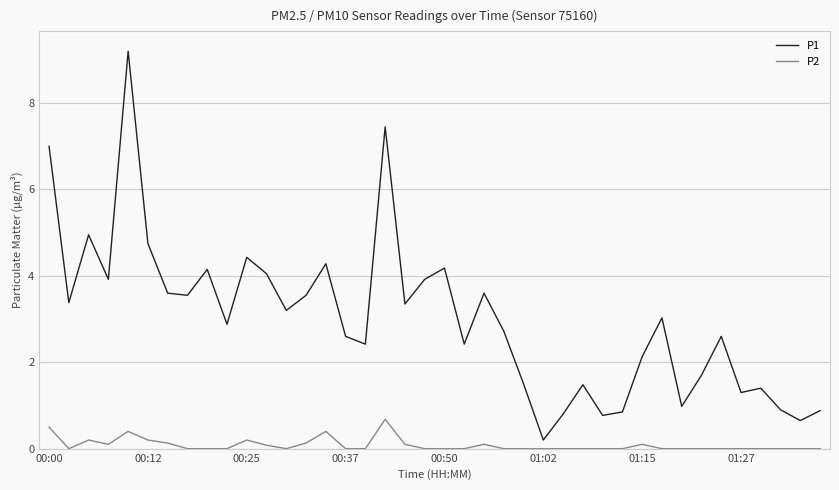

Which series has the largest range (max minus min)?

P1